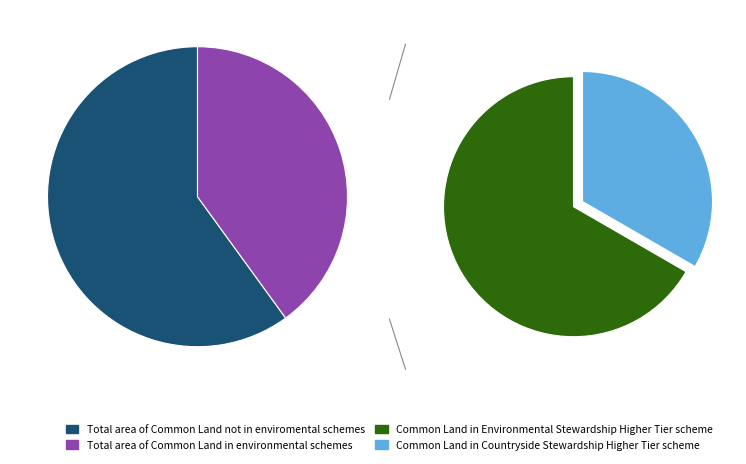

How many segments does this pie chart have?

4